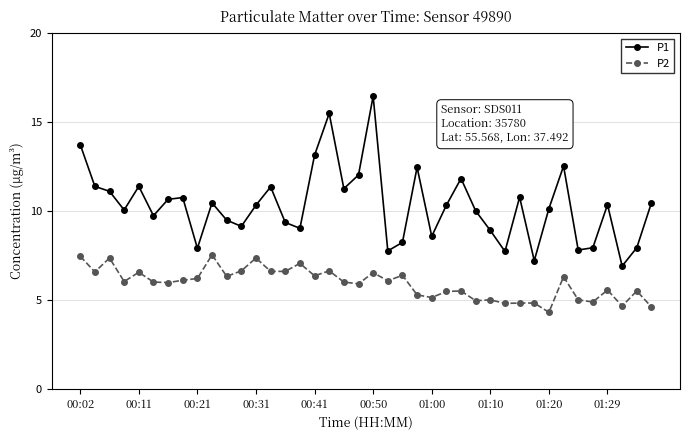

True or false: P1 has more than 0 points higher than both neighbors.

True